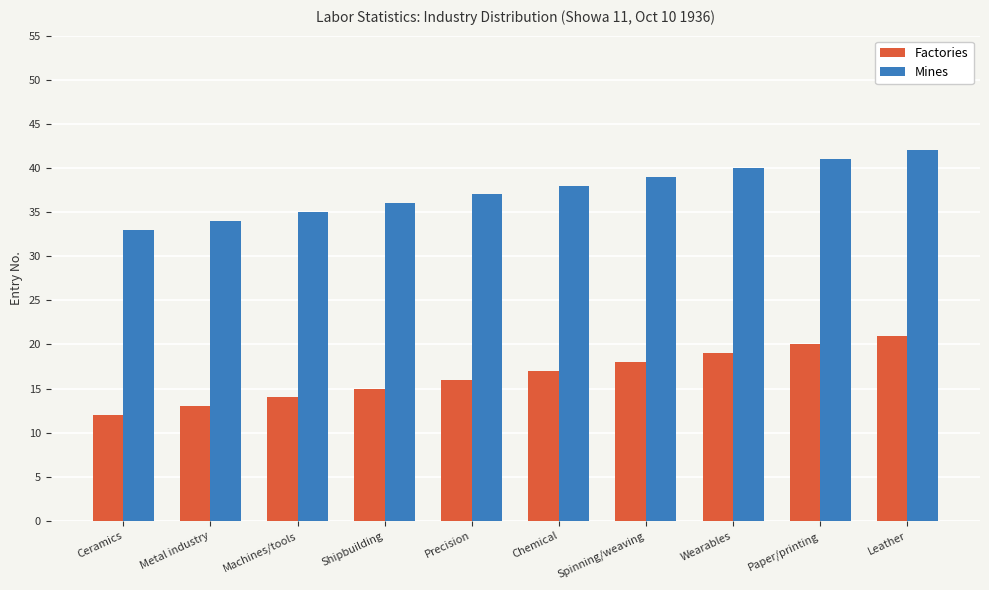

What is the sum of all Factories values?

165